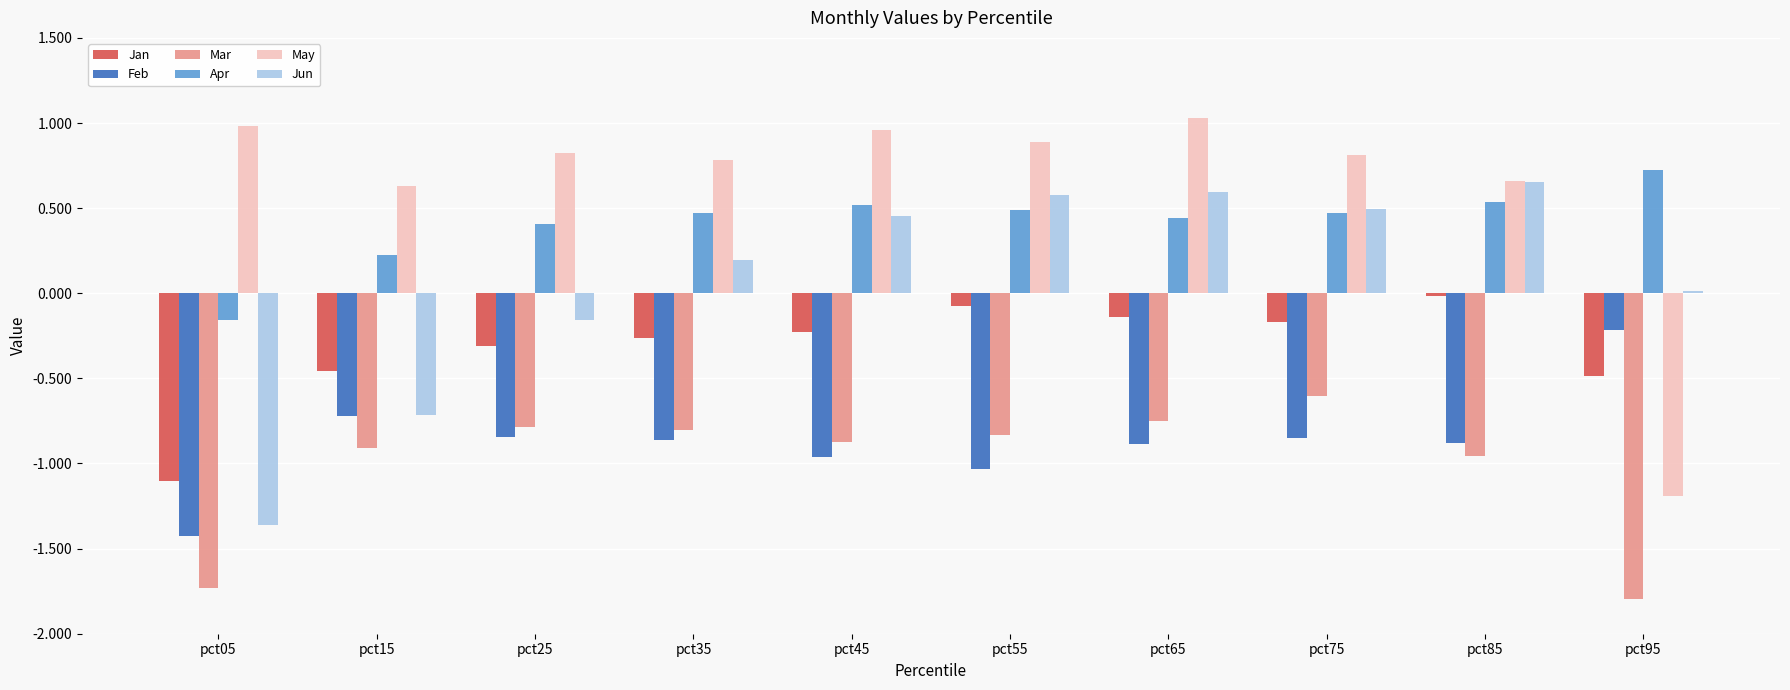

What is the total value across all series at pct95?

-2.9